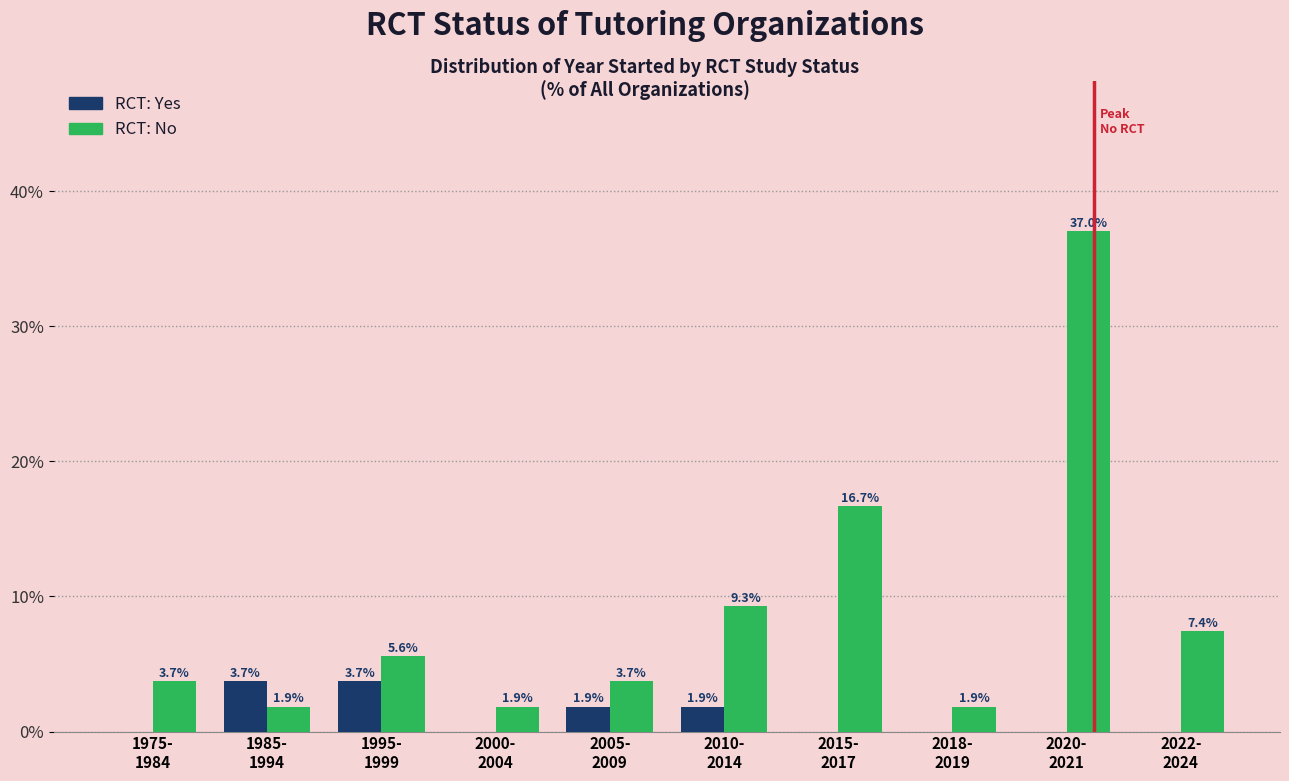

What is the greatest value displayed?

37.0